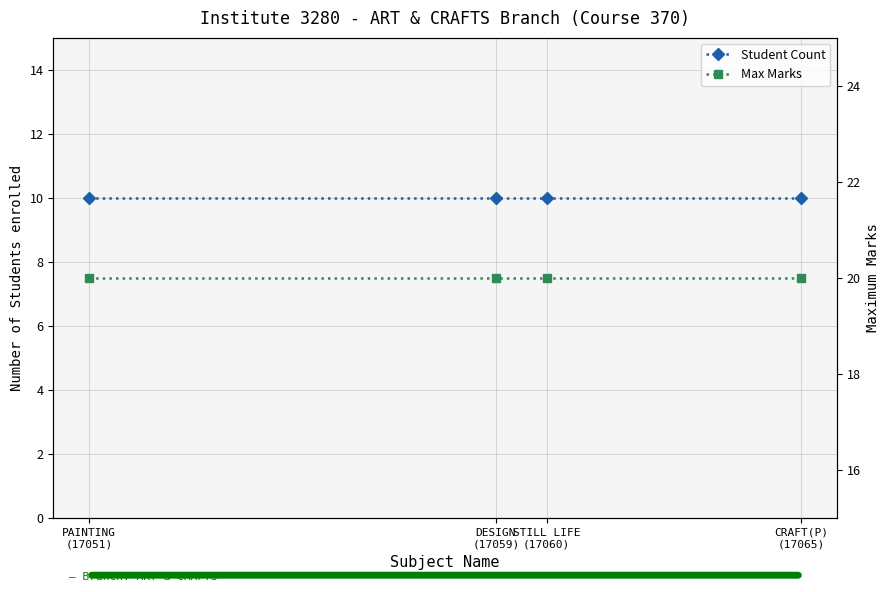

True or false: Student Count and Max Marks cross at least once.

False